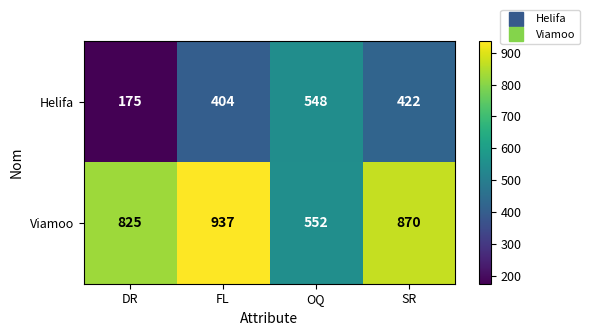

Where is Helifa nearest to the value 361?

FL